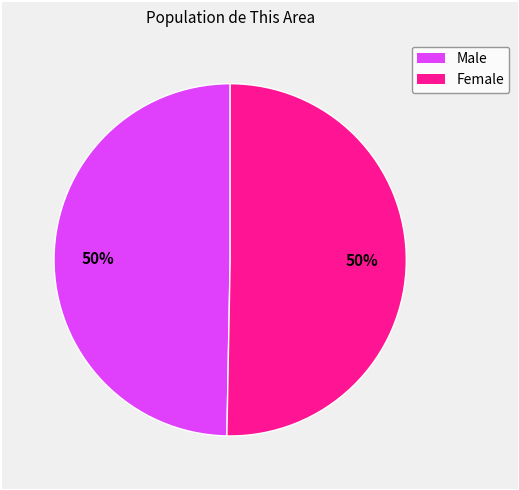

To the nearest percent, what is the combined percentage of Female and Male?

100%